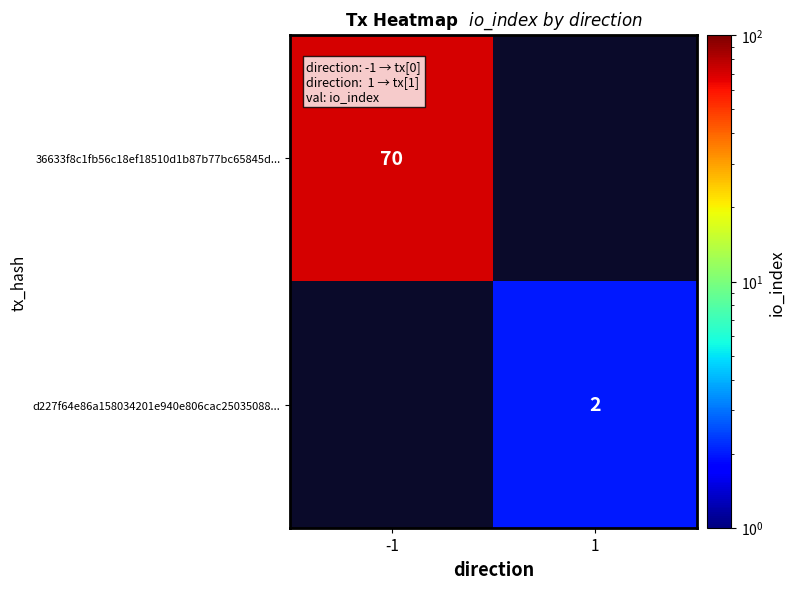

Is the value of d227f64e86a158034201e940e806cac25035088... at 1 greater than the value of 36633f8c1fb56c18ef18510d1b87b77bc65845d... at -1?

No